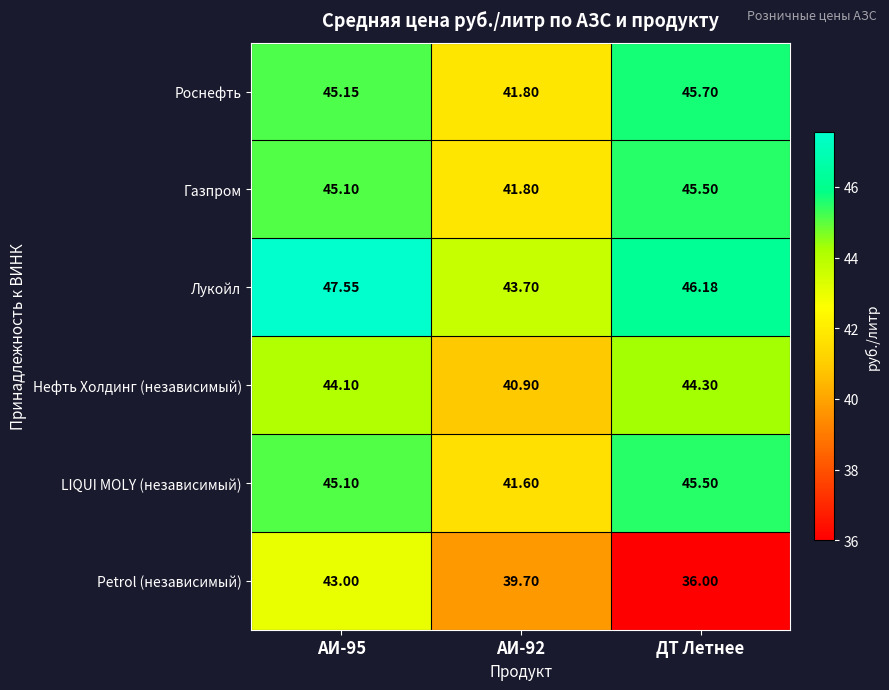

Which category has the lowest value across all series?

ДТ Летнее